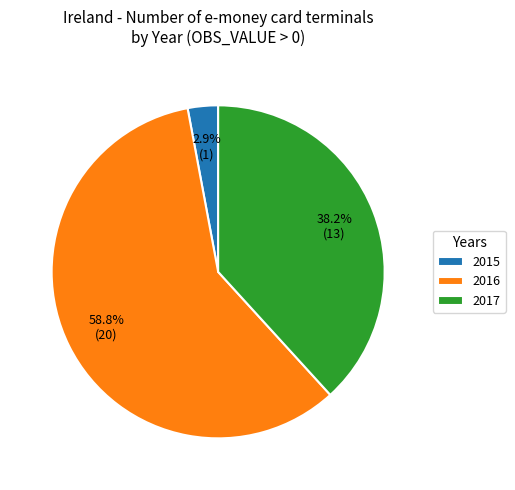

Which category has the smallest portion of the pie?

2015